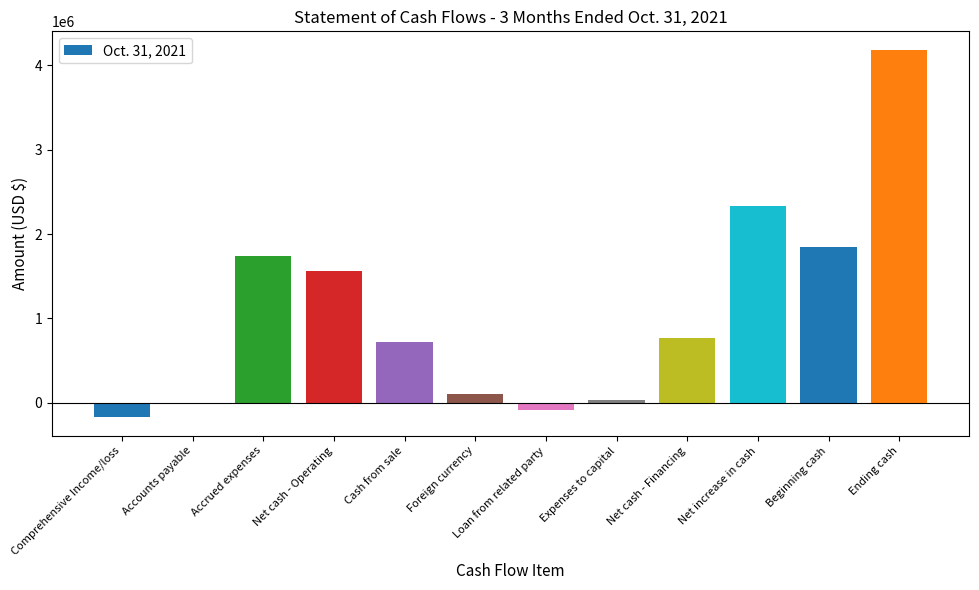

Is it true that the value at Net cash - Financing is 1166032?

False